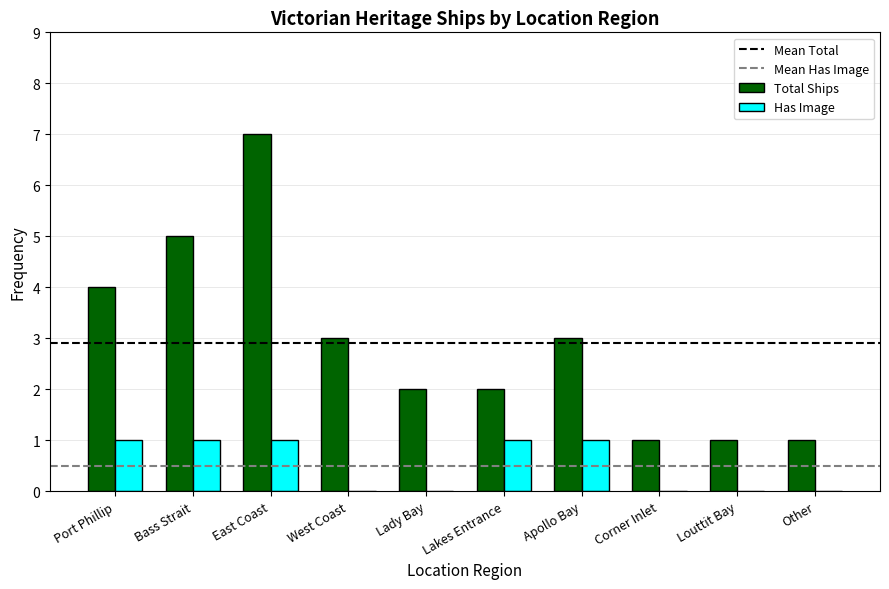

What is the sum of all Has Image values?

5